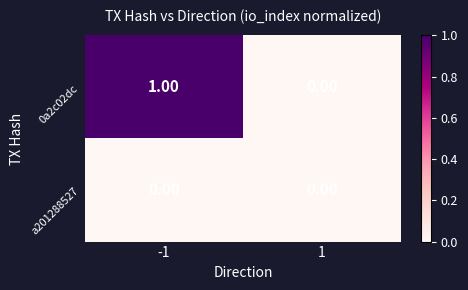

How many positive values does the 0a2c02dc series have?

1